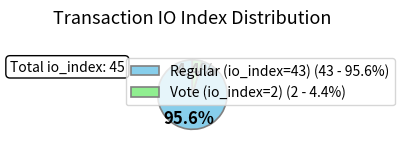

How many segments does this pie chart have?

2